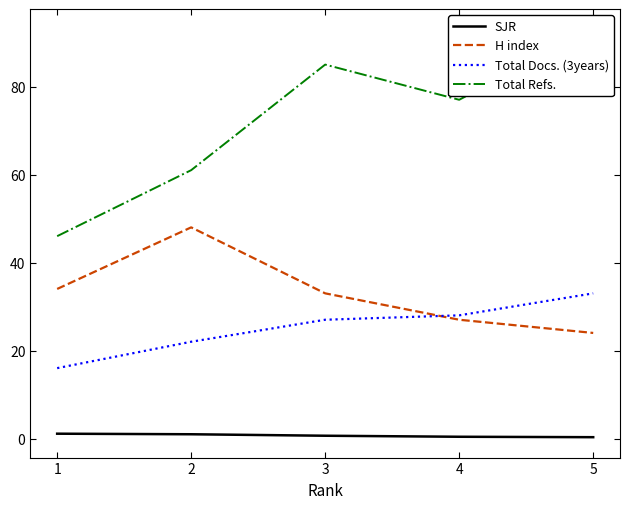

What is the smallest value displayed?

0.3